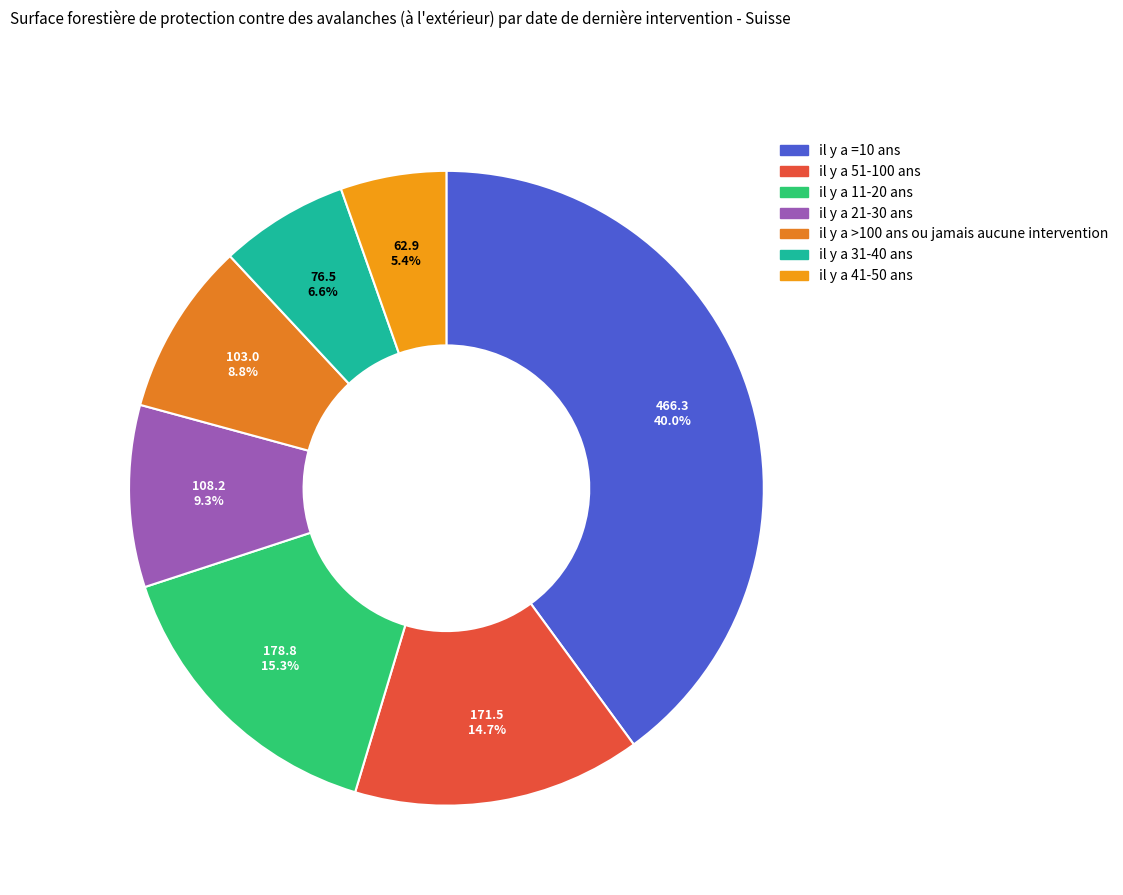

Which has a higher value, il y a >100 ans ou jamais aucune intervention or il y a 11-20 ans?

il y a 11-20 ans